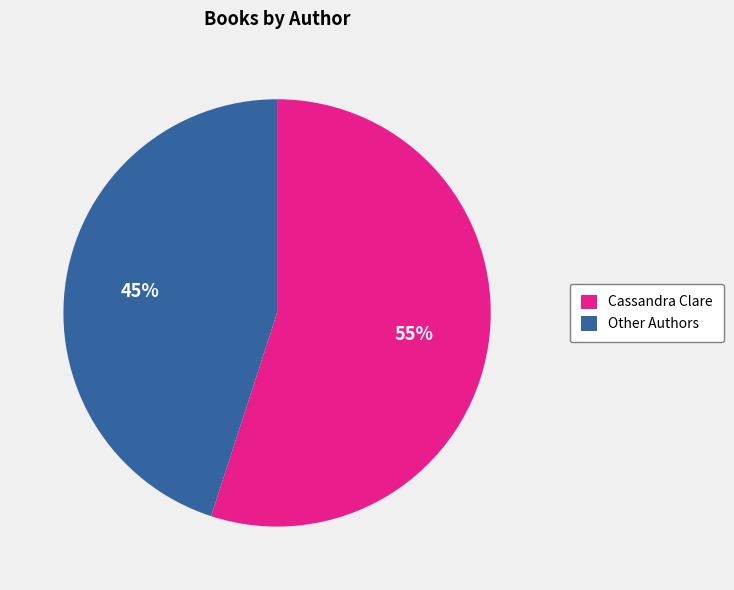

Is the sum of Cassandra Clare and Other Authors greater than half?

Yes